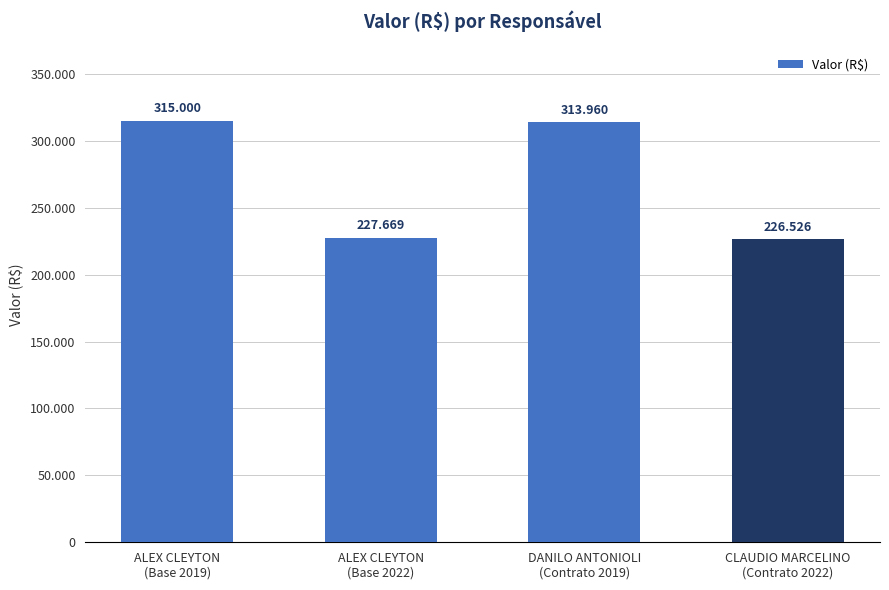

Does the chart contain any negative values?

No